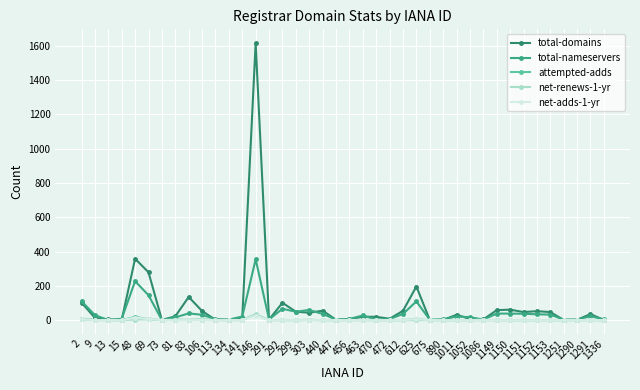

What is the difference between the maximum and minimum values in the net-adds-1-yr series?

26